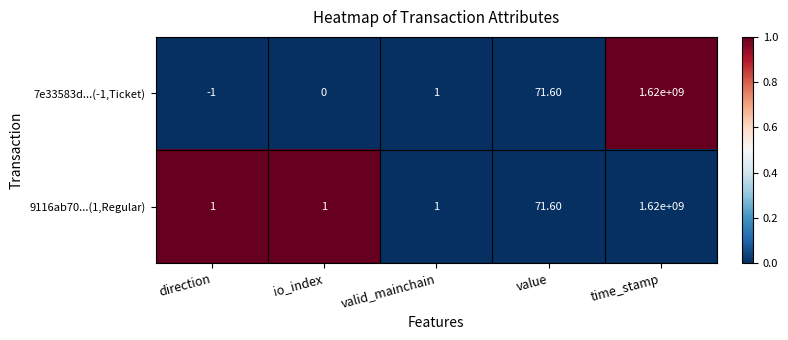

Where is 7e33583d...(-1,Ticket) nearest to the value 809999999?

value